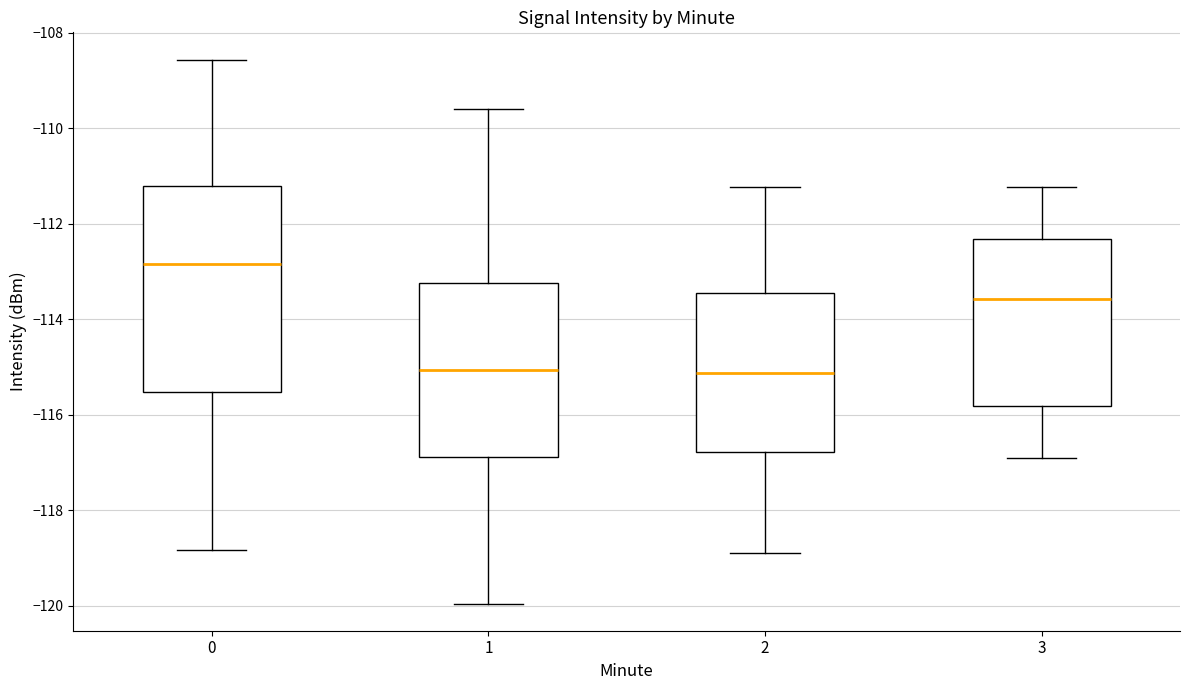

Reading left to right, transcribe this box plot: for each box, give where its median line is, the range the box spans, and where its two whiskers end, as read against the y-axis. The values are not printed on the chart, so give them approximately, as read against the axis.

0: median -112.8, box -115.6 to -111.2, whiskers -118.8 to -108.6
1: median -115.0, box -116.8 to -113.2, whiskers -120.0 to -109.6
2: median -115.2, box -116.8 to -113.4, whiskers -119.0 to -111.2
3: median -113.6, box -115.8 to -112.4, whiskers -117.0 to -111.2